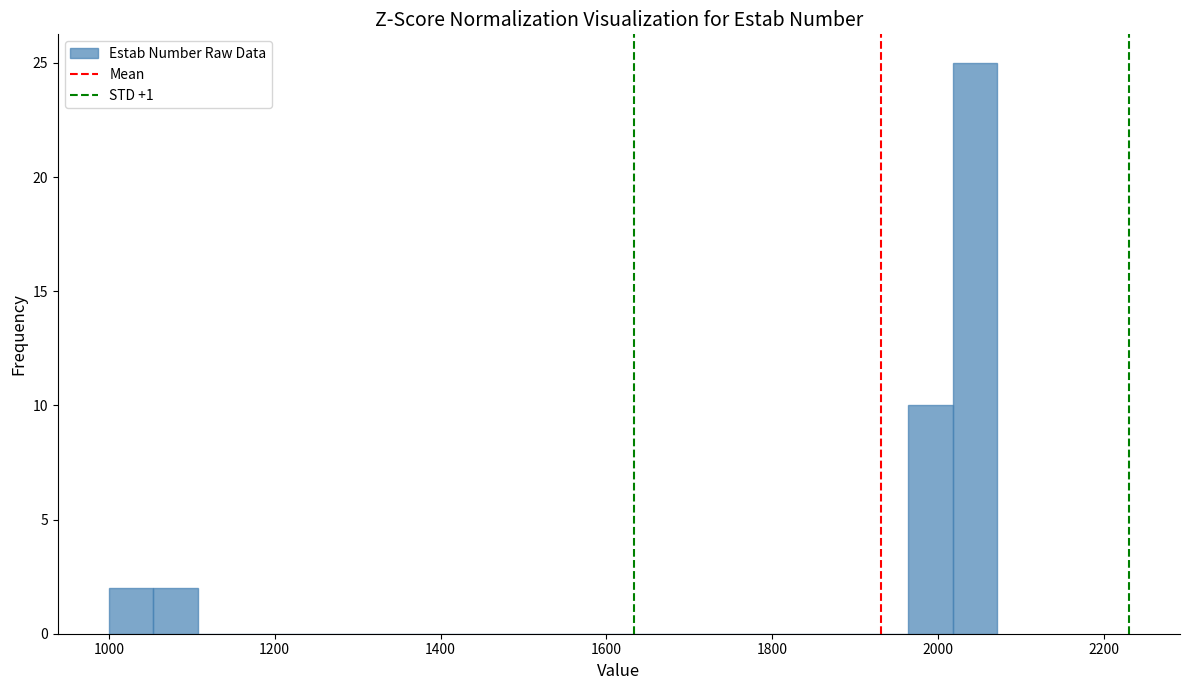

Read against the x-axis, roughly where is the centre of the tallest bar?

2040